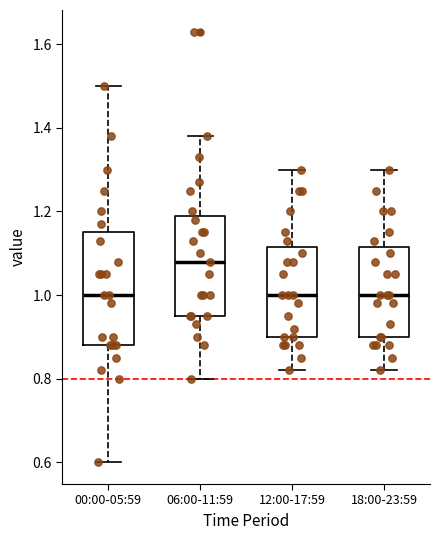

Where does the lower whisker of the box for 00:00-05:59 end on the y-axis? The values are not printed on the chart, so give them approximately, as read against the axis.

0.60